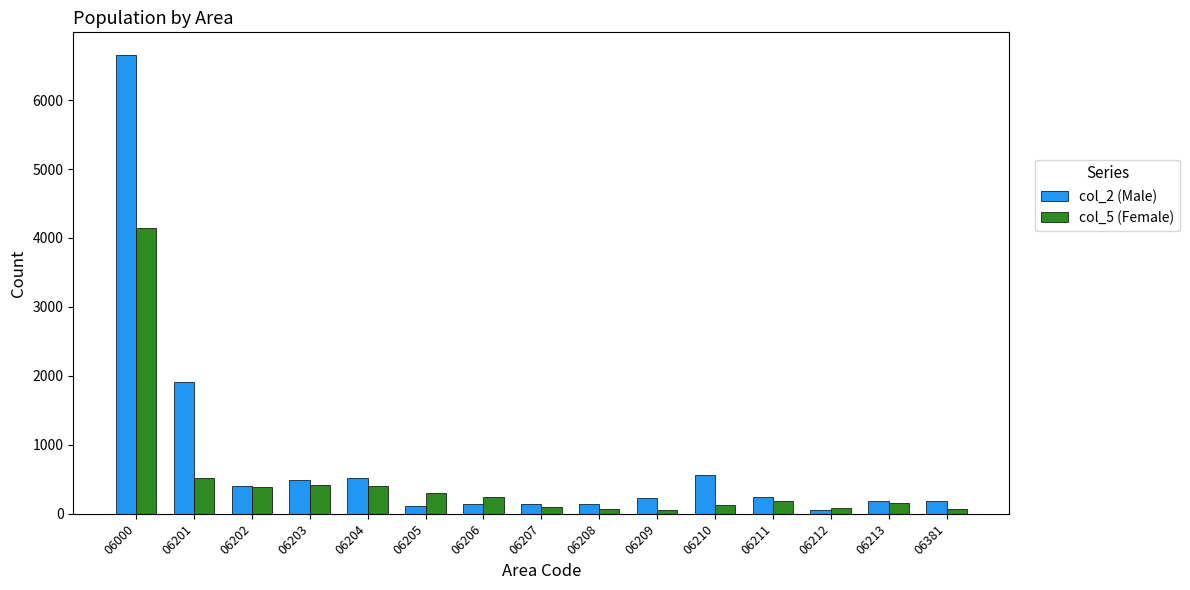

How many bars are there in total?

30